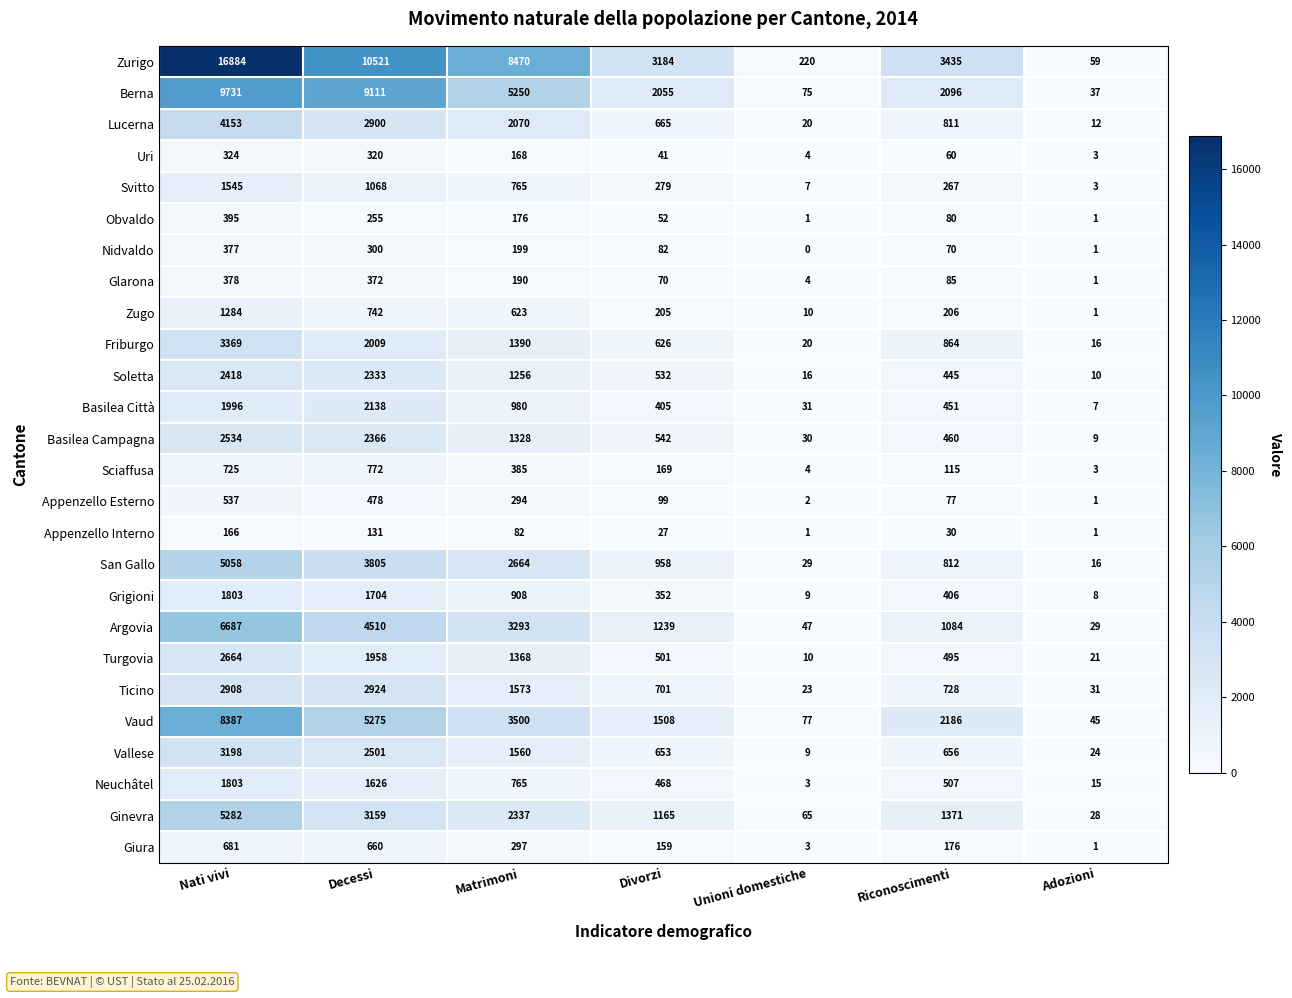

True or false: Glarona has a value of 1 at Unioni domestiche.

False